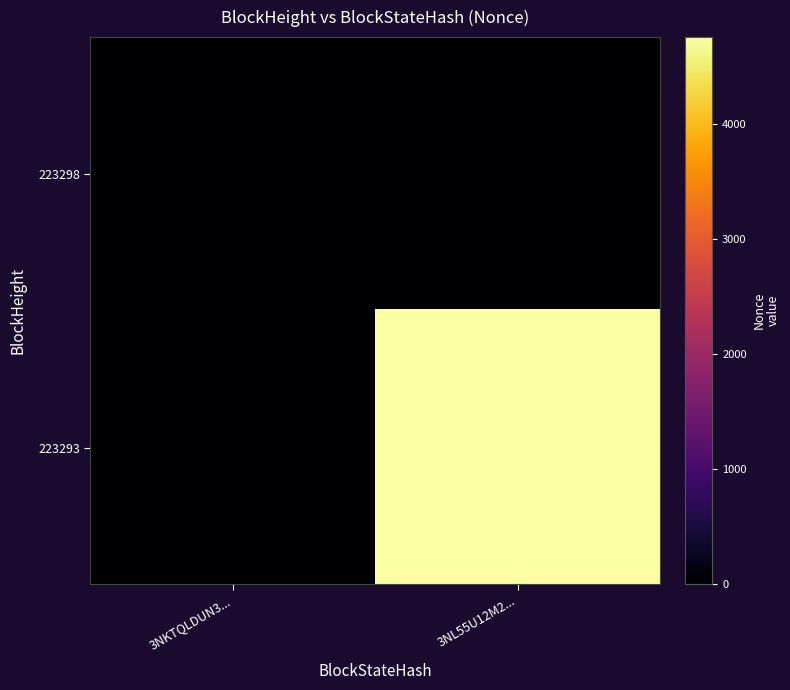

At 3NKTQLDUN3..., list the series in order from smallest to largest.

223298, 223293